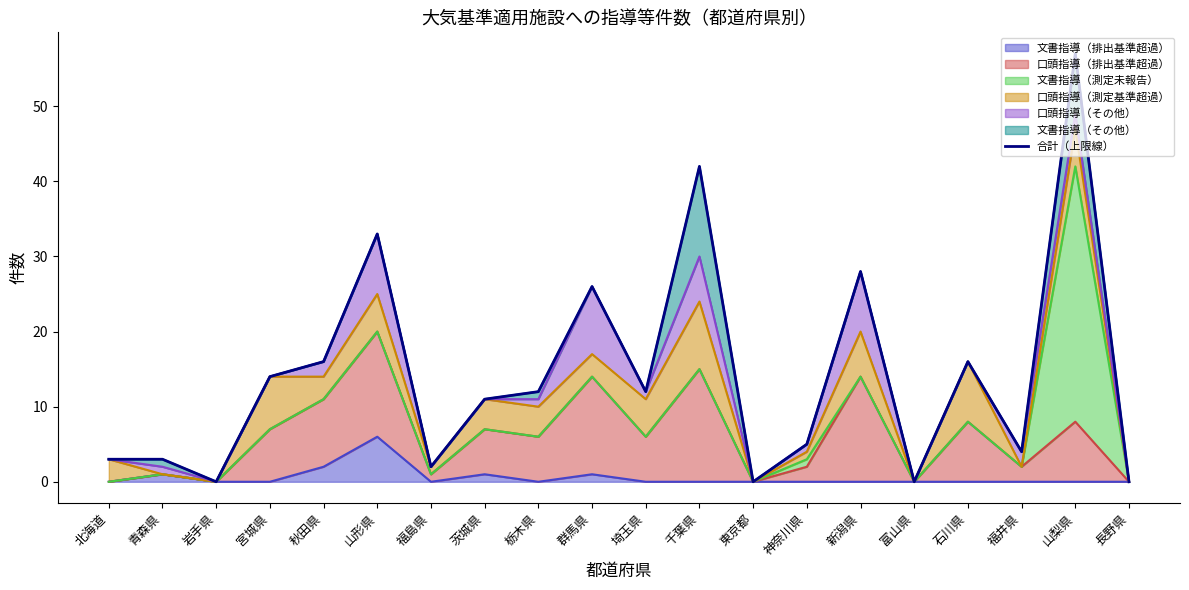

Reading left to right, transcribe all the data shown in this chart.

北海道=3	青森県=3	岩手県=0	宮城県=14	秋田県=16	山形県=33	福島県=2	茨城県=11	栃木県=12	群馬県=26	埼玉県=12	千葉県=42	東京都=0	神奈川県=5	新潟県=28	富山県=0	石川県=16	福井県=4	山梨県=57	長野県=0